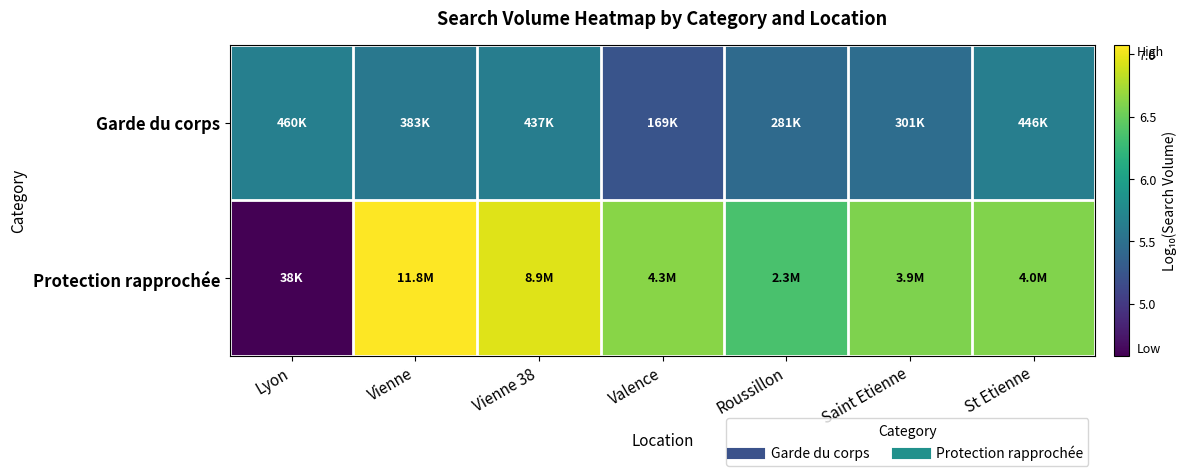

Which series has the largest total across all categories?

Protection rapprochée